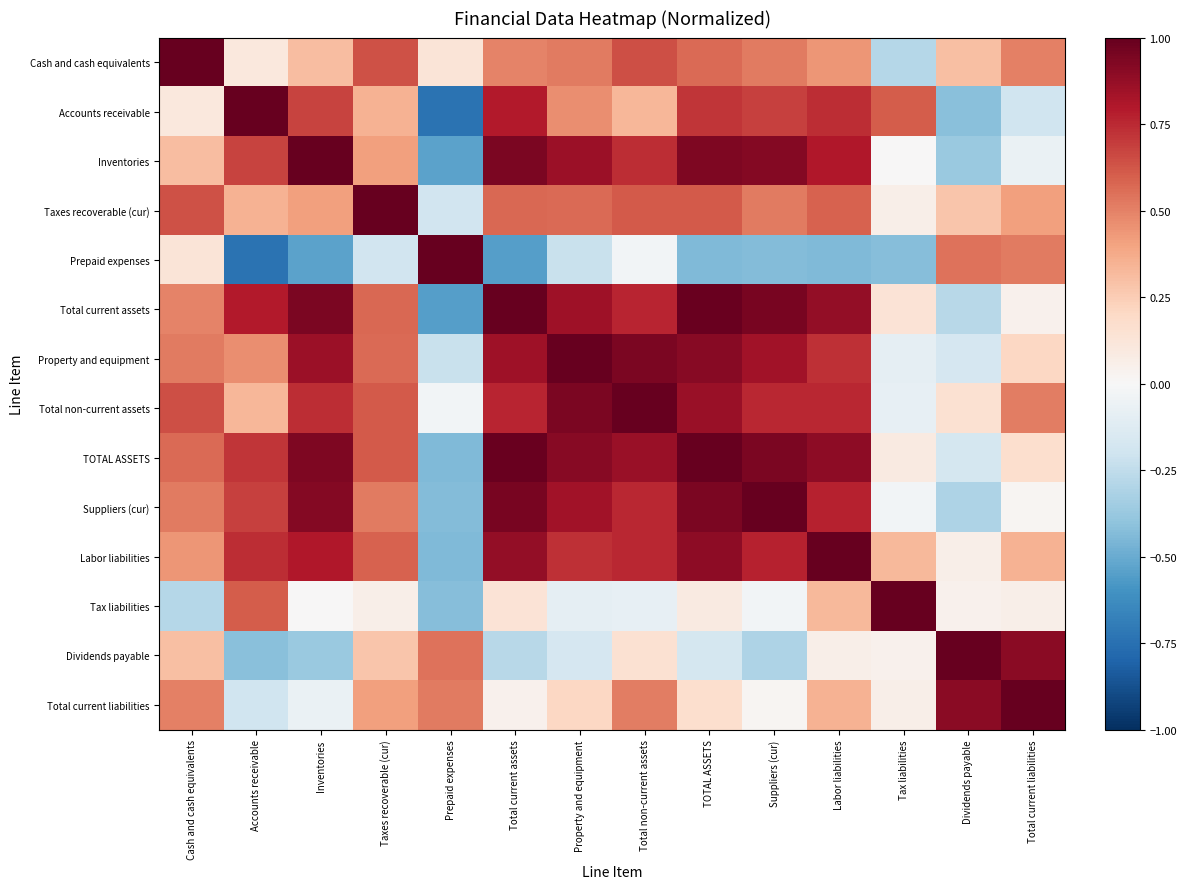

Reading right to left, what are all the values shown in this chart?

Cash and cash equivalents: Total current liabilities=0.5	Dividends payable=0.3	Tax liabilities=-0.3	Labor liabilities=0.4	Suppliers (cur)=0.5	TOTAL ASSETS=0.6	Total non-current assets=0.6	Property and equipment=0.5	Total current assets=0.5	Prepaid expenses=0.1	Taxes recoverable (cur)=0.6	Inventories=0.3	Accounts receivable=0.1	Cash and cash equivalents=1.0
Accounts receivable: Total current liabilities=-0.2	Dividends payable=-0.4	Tax liabilities=0.6	Labor liabilities=0.7	Suppliers (cur)=0.7	TOTAL ASSETS=0.7	Total non-current assets=0.3	Property and equipment=0.5	Total current assets=0.8	Prepaid expenses=-0.7	Taxes recoverable (cur)=0.3	Inventories=0.7	Accounts receivable=1.0	Cash and cash equivalents=0.1
Inventories: Total current liabilities=-0.1	Dividends payable=-0.4	Tax liabilities=0.0	Labor liabilities=0.8	Suppliers (cur)=0.9	TOTAL ASSETS=0.9	Total non-current assets=0.7	Property and equipment=0.9	Total current assets=0.9	Prepaid expenses=-0.5	Taxes recoverable (cur)=0.4	Inventories=1.0	Accounts receivable=0.7	Cash and cash equivalents=0.3
Taxes recoverable (cur): Total current liabilities=0.4	Dividends payable=0.3	Tax liabilities=0.1	Labor liabilities=0.6	Suppliers (cur)=0.5	TOTAL ASSETS=0.6	Total non-current assets=0.6	Property and equipment=0.6	Total current assets=0.6	Prepaid expenses=-0.2	Taxes recoverable (cur)=1.0	Inventories=0.4	Accounts receivable=0.3	Cash and cash equivalents=0.6
Prepaid expenses: Total current liabilities=0.5	Dividends payable=0.5	Tax liabilities=-0.4	Labor liabilities=-0.4	Suppliers (cur)=-0.4	TOTAL ASSETS=-0.4	Total non-current assets=-0.0	Property and equipment=-0.2	Total current assets=-0.5	Prepaid expenses=1.0	Taxes recoverable (cur)=-0.2	Inventories=-0.5	Accounts receivable=-0.7	Cash and cash equivalents=0.1
Total current assets: Total current liabilities=0.0	Dividends payable=-0.3	Tax liabilities=0.1	Labor liabilities=0.9	Suppliers (cur)=0.9	TOTAL ASSETS=1.0	Total non-current assets=0.8	Property and equipment=0.8	Total current assets=1.0	Prepaid expenses=-0.5	Taxes recoverable (cur)=0.6	Inventories=0.9	Accounts receivable=0.8	Cash and cash equivalents=0.5
Property and equipment: Total current liabilities=0.2	Dividends payable=-0.2	Tax liabilities=-0.1	Labor liabilities=0.7	Suppliers (cur)=0.8	TOTAL ASSETS=0.9	Total non-current assets=0.9	Property and equipment=1.0	Total current assets=0.8	Prepaid expenses=-0.2	Taxes recoverable (cur)=0.6	Inventories=0.9	Accounts receivable=0.5	Cash and cash equivalents=0.5
Total non-current assets: Total current liabilities=0.5	Dividends payable=0.2	Tax liabilities=-0.1	Labor liabilities=0.8	Suppliers (cur)=0.8	TOTAL ASSETS=0.9	Total non-current assets=1.0	Property and equipment=0.9	Total current assets=0.8	Prepaid expenses=-0.0	Taxes recoverable (cur)=0.6	Inventories=0.7	Accounts receivable=0.3	Cash and cash equivalents=0.6
TOTAL ASSETS: Total current liabilities=0.2	Dividends payable=-0.2	Tax liabilities=0.1	Labor liabilities=0.9	Suppliers (cur)=0.9	TOTAL ASSETS=1.0	Total non-current assets=0.9	Property and equipment=0.9	Total current assets=1.0	Prepaid expenses=-0.4	Taxes recoverable (cur)=0.6	Inventories=0.9	Accounts receivable=0.7	Cash and cash equivalents=0.6
Suppliers (cur): Total current liabilities=0.0	Dividends payable=-0.3	Tax liabilities=-0.0	Labor liabilities=0.8	Suppliers (cur)=1.0	TOTAL ASSETS=0.9	Total non-current assets=0.8	Property and equipment=0.8	Total current assets=0.9	Prepaid expenses=-0.4	Taxes recoverable (cur)=0.5	Inventories=0.9	Accounts receivable=0.7	Cash and cash equivalents=0.5
Labor liabilities: Total current liabilities=0.3	Dividends payable=0.1	Tax liabilities=0.3	Labor liabilities=1.0	Suppliers (cur)=0.8	TOTAL ASSETS=0.9	Total non-current assets=0.8	Property and equipment=0.7	Total current assets=0.9	Prepaid expenses=-0.4	Taxes recoverable (cur)=0.6	Inventories=0.8	Accounts receivable=0.7	Cash and cash equivalents=0.4
Tax liabilities: Total current liabilities=0.1	Dividends payable=0.0	Tax liabilities=1.0	Labor liabilities=0.3	Suppliers (cur)=-0.0	TOTAL ASSETS=0.1	Total non-current assets=-0.1	Property and equipment=-0.1	Total current assets=0.1	Prepaid expenses=-0.4	Taxes recoverable (cur)=0.1	Inventories=0.0	Accounts receivable=0.6	Cash and cash equivalents=-0.3
Dividends payable: Total current liabilities=0.9	Dividends payable=1.0	Tax liabilities=0.0	Labor liabilities=0.1	Suppliers (cur)=-0.3	TOTAL ASSETS=-0.2	Total non-current assets=0.2	Property and equipment=-0.2	Total current assets=-0.3	Prepaid expenses=0.5	Taxes recoverable (cur)=0.3	Inventories=-0.4	Accounts receivable=-0.4	Cash and cash equivalents=0.3
Total current liabilities: Total current liabilities=1.0	Dividends payable=0.9	Tax liabilities=0.1	Labor liabilities=0.3	Suppliers (cur)=0.0	TOTAL ASSETS=0.2	Total non-current assets=0.5	Property and equipment=0.2	Total current assets=0.0	Prepaid expenses=0.5	Taxes recoverable (cur)=0.4	Inventories=-0.1	Accounts receivable=-0.2	Cash and cash equivalents=0.5